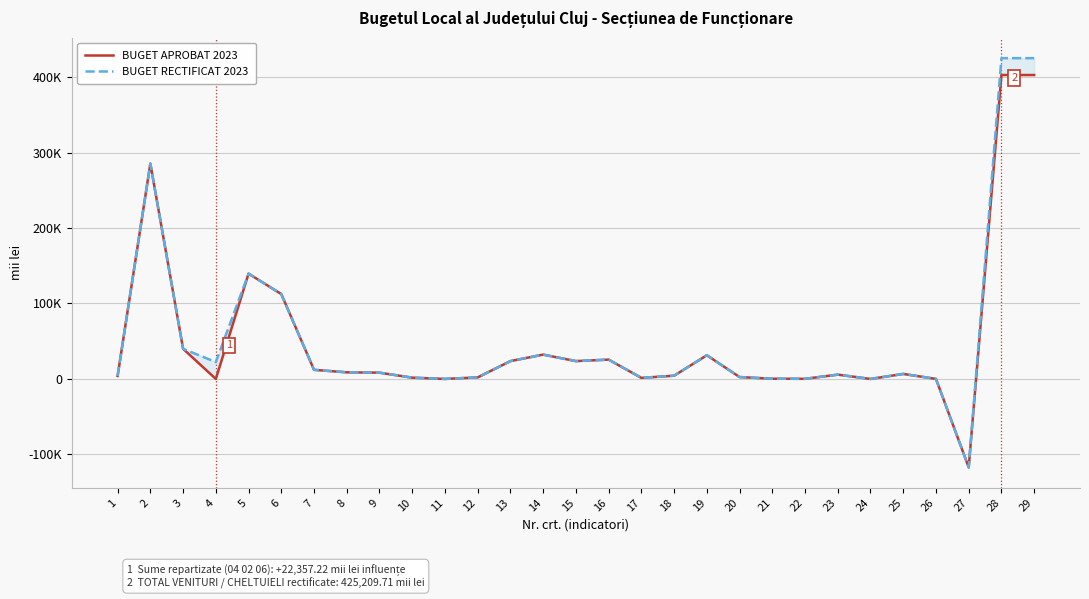

How many values in BUGET RECTIFICAT 2023 are below zero?

1